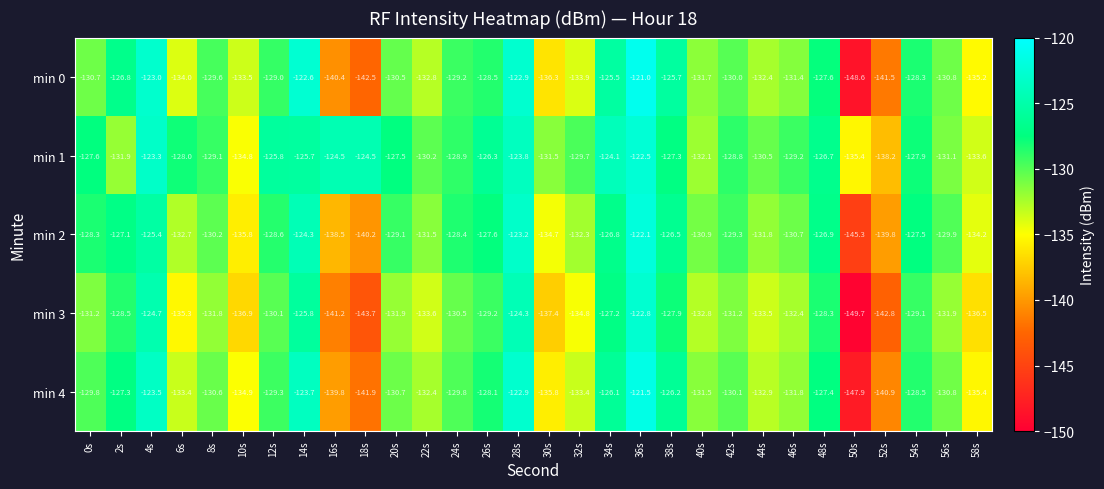

Which label corresponds to the largest value in the chart?

36s